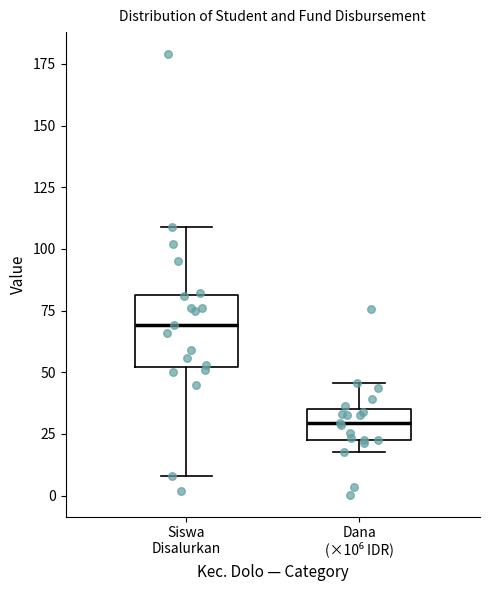

Comparing the boxes themselves (not the whiskers), which one is the tallest?

Siswa Disalurkan